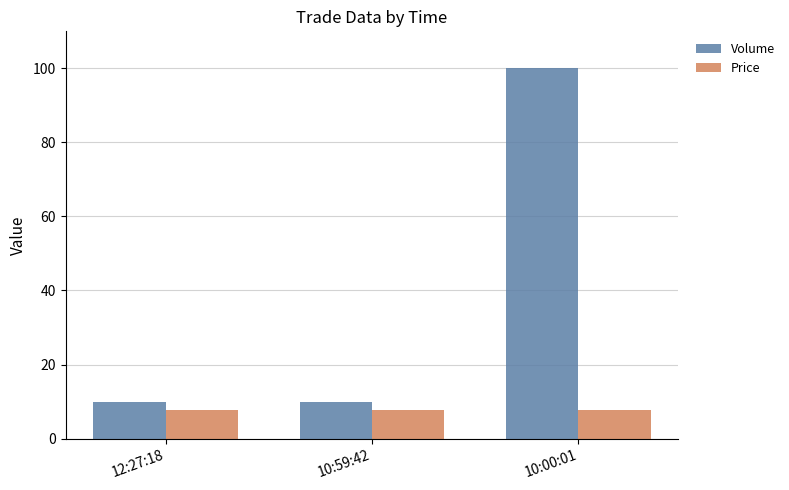

What are all the series names shown in the legend?

Volume, Price